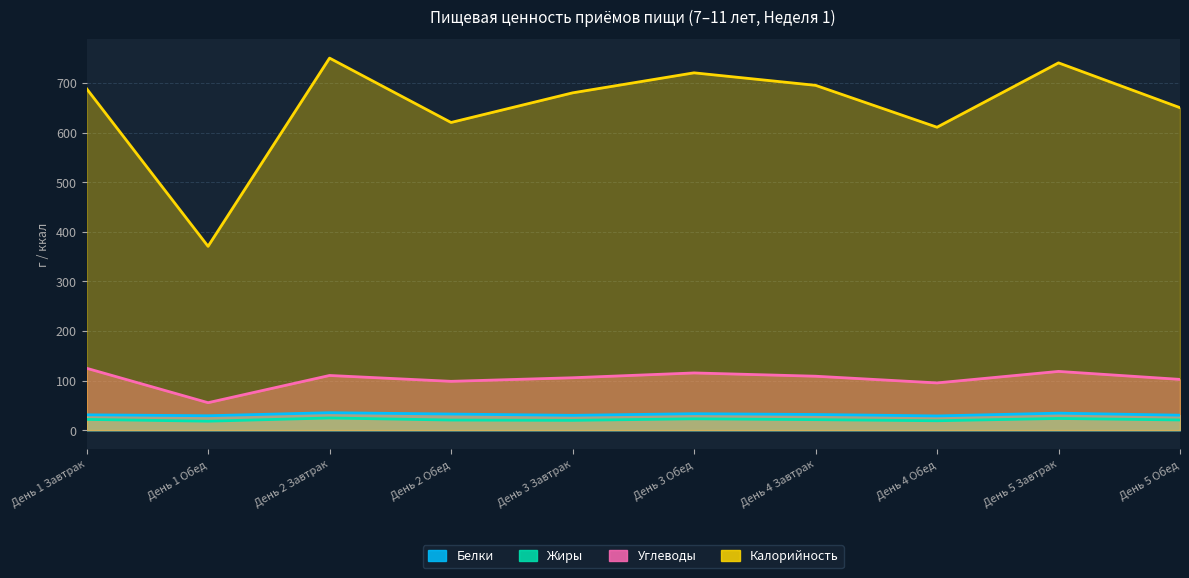

Which has a higher value, День 2 Обед or День 2 Завтрак?

День 2 Завтрак